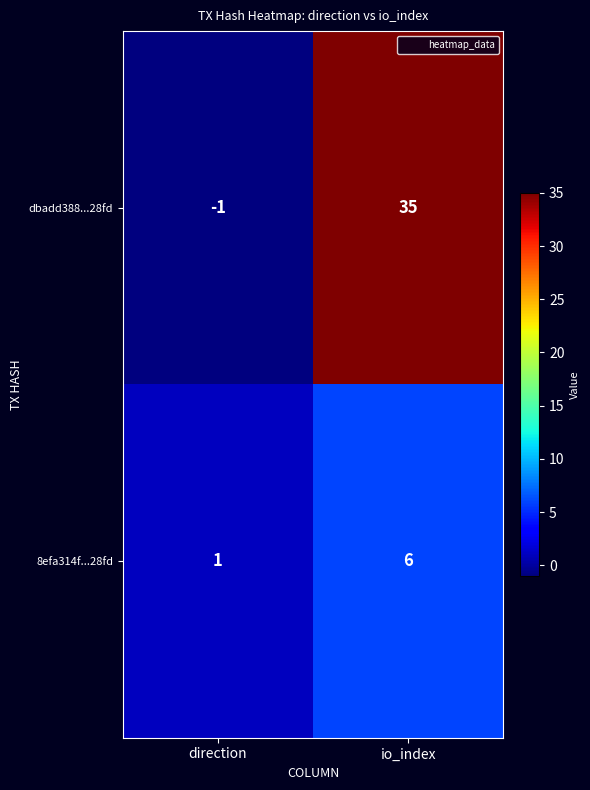

What is the average value of the dbadd388...28fd series?

17